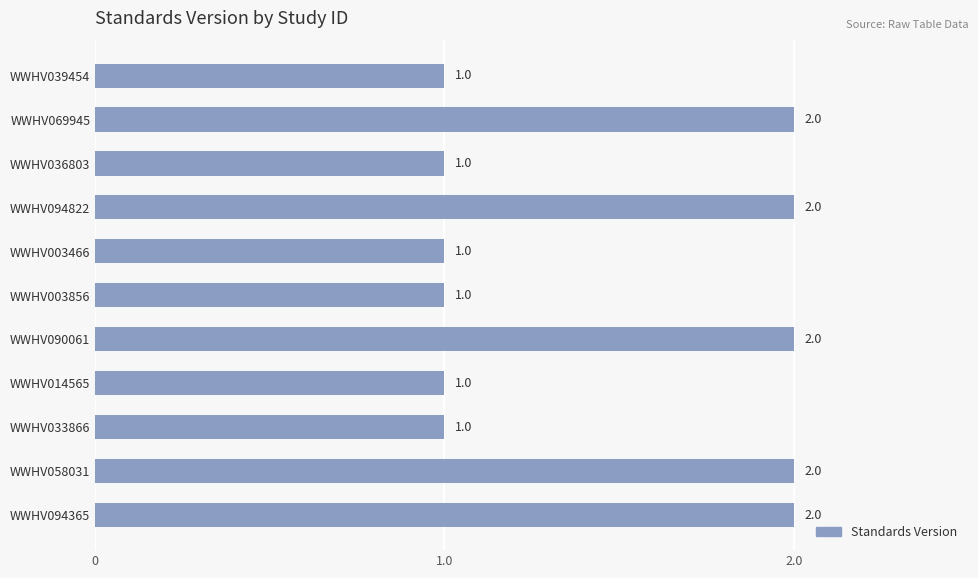

True or false: the data shows 1 at WWHV003856.

True